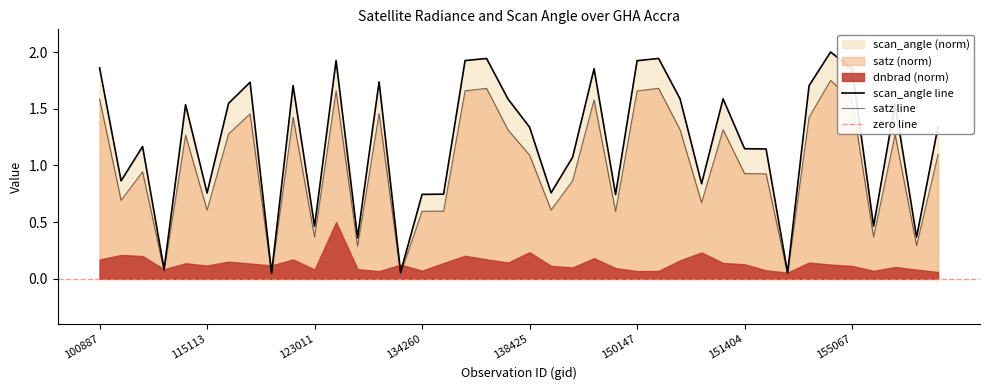

Rank the categories by satz value from lowest to highest.

122118, 154463, 133159, 104431, 132248, 156528, 123011, 155424, 149775, 134260, 137268, 115113, 143488, 150533, 103720, 148798, 154271, 151404, 104315, 138425, 169122, 109184, 155794, 115226, 137852, 150348, 150348, 154860, 122463, 121771, 132798, 155067, 149210, 100887, 150147, 131704, 6551, 137664, 150161, 10169